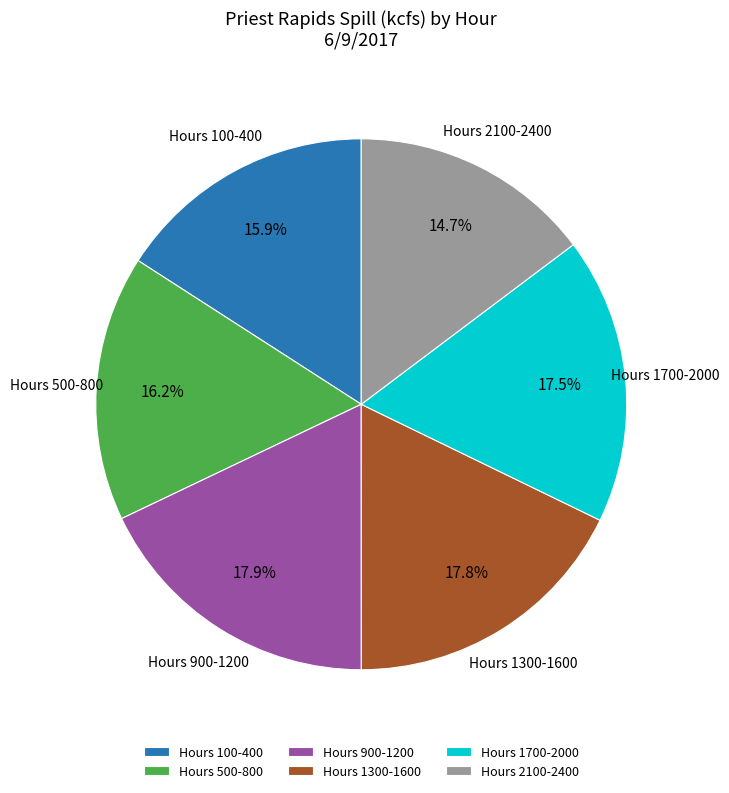

Approximately how many times larger is the value at Hours 1700-2000 compared to Hours 1300-1600?

1.0